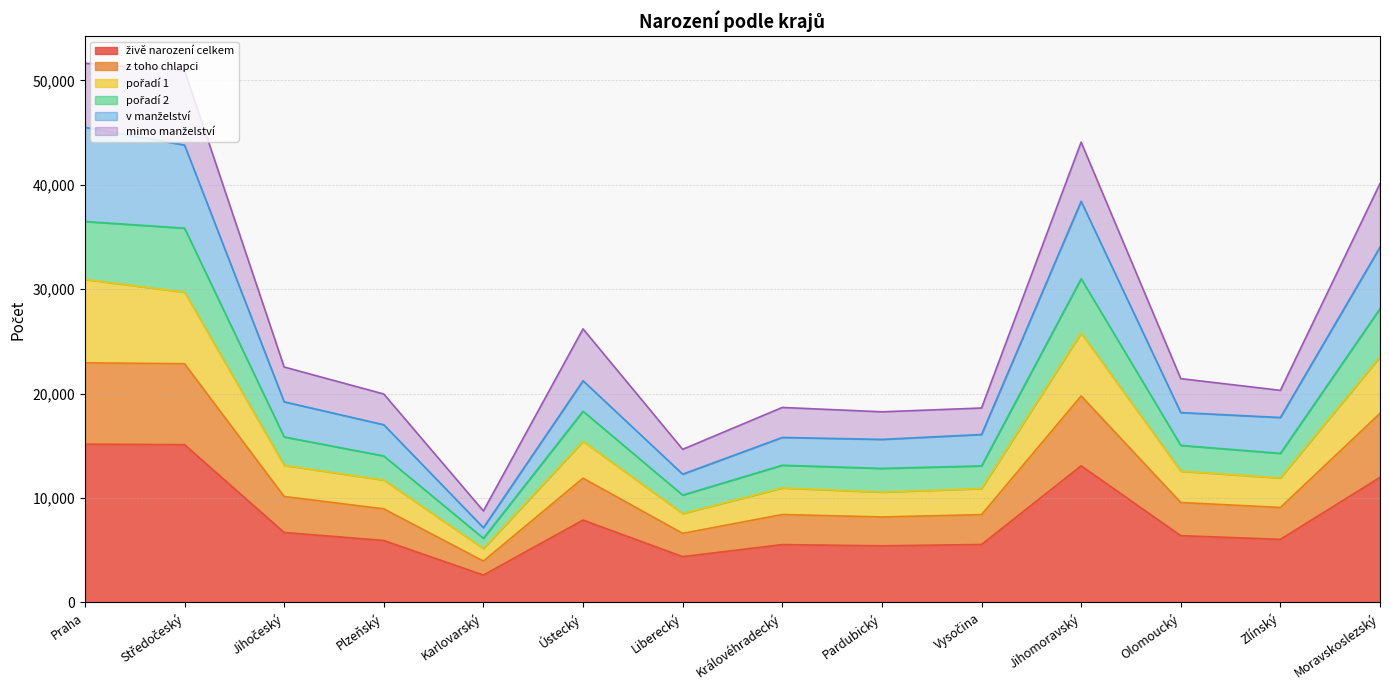

True or false: z toho chlapci and pořadí 2 intersect in this chart.

False